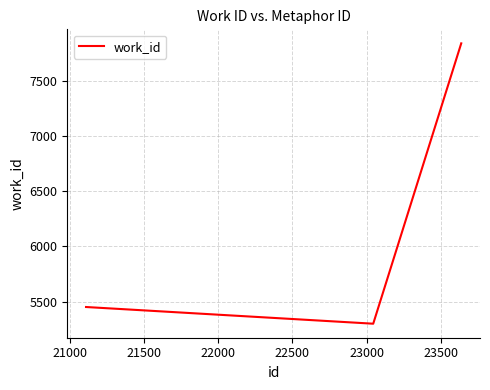

Count the number of data series in this chart.

1